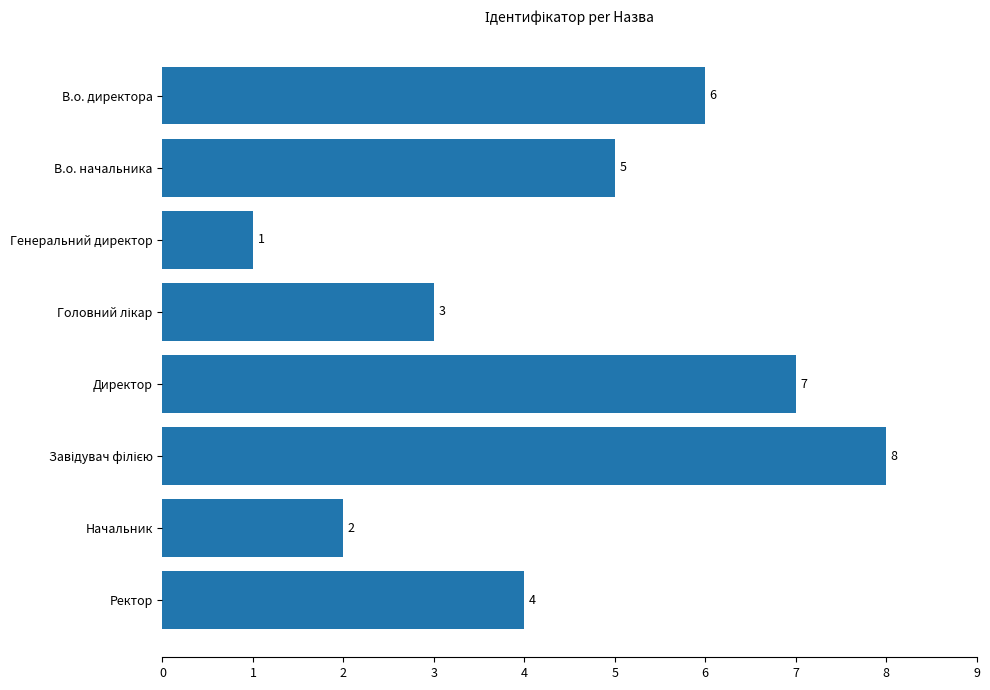

Which category has the lowest value across all series?

Генеральний директор